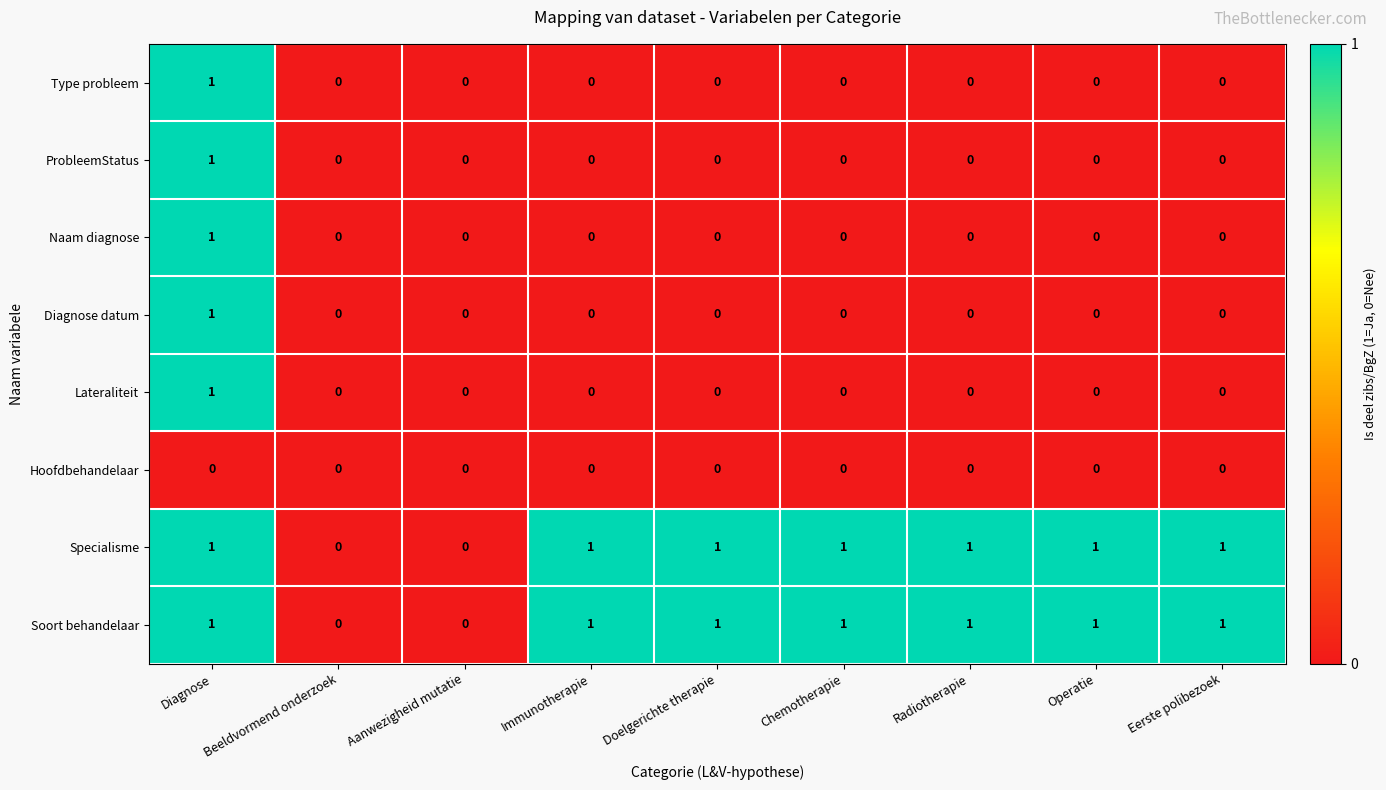

Count the Soort behandelaar values in the range 1 to 2.

7